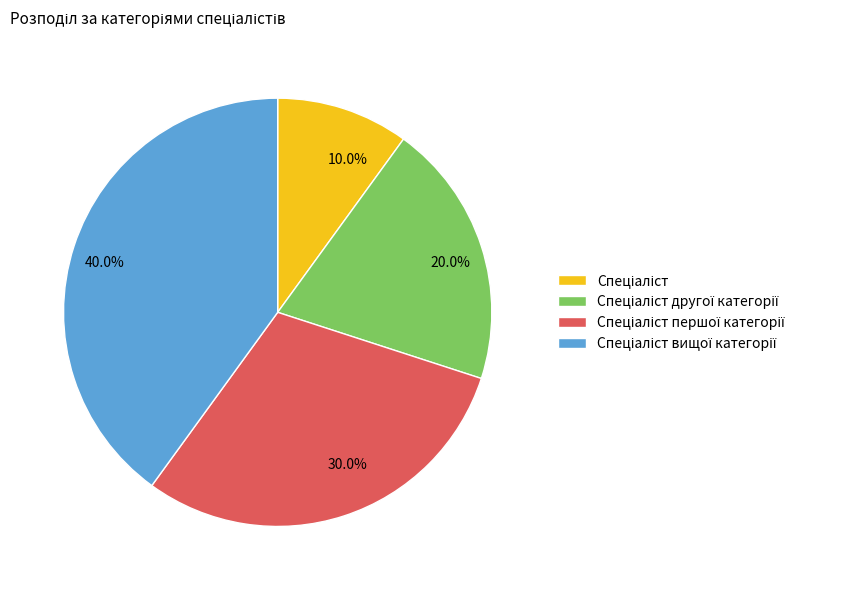

Is there a majority slice in this chart?

No